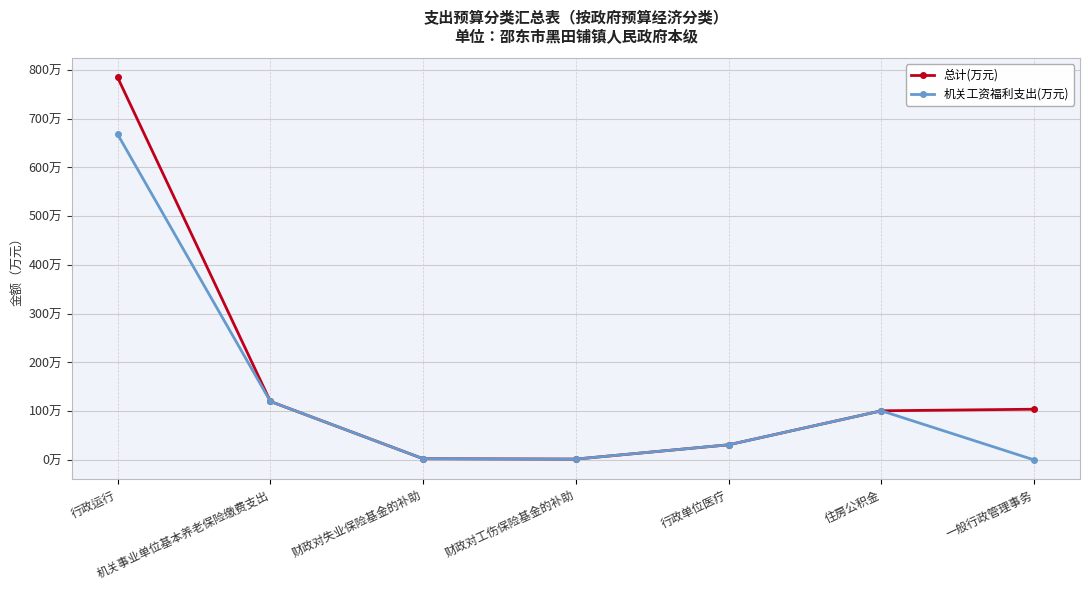

Is this an area chart (filled region under the line)?

No